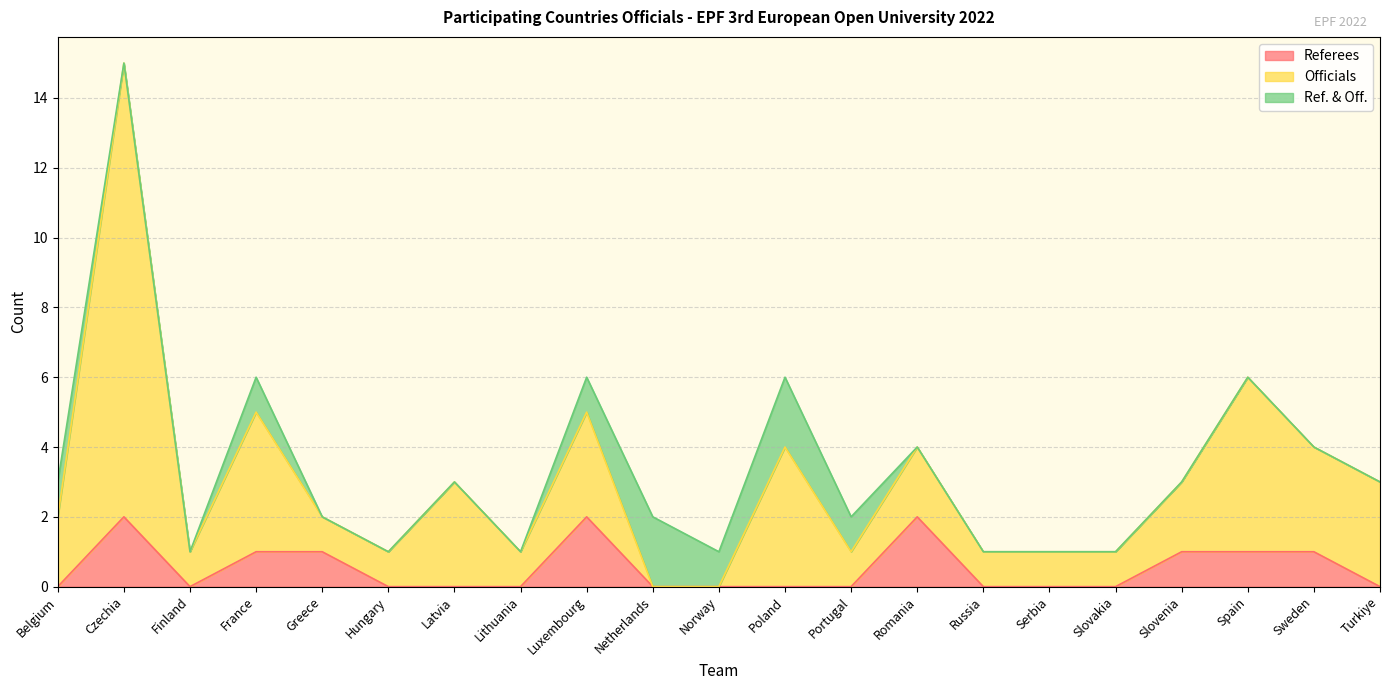

The Referees series shows 0 at Slovakia. True or false?

True